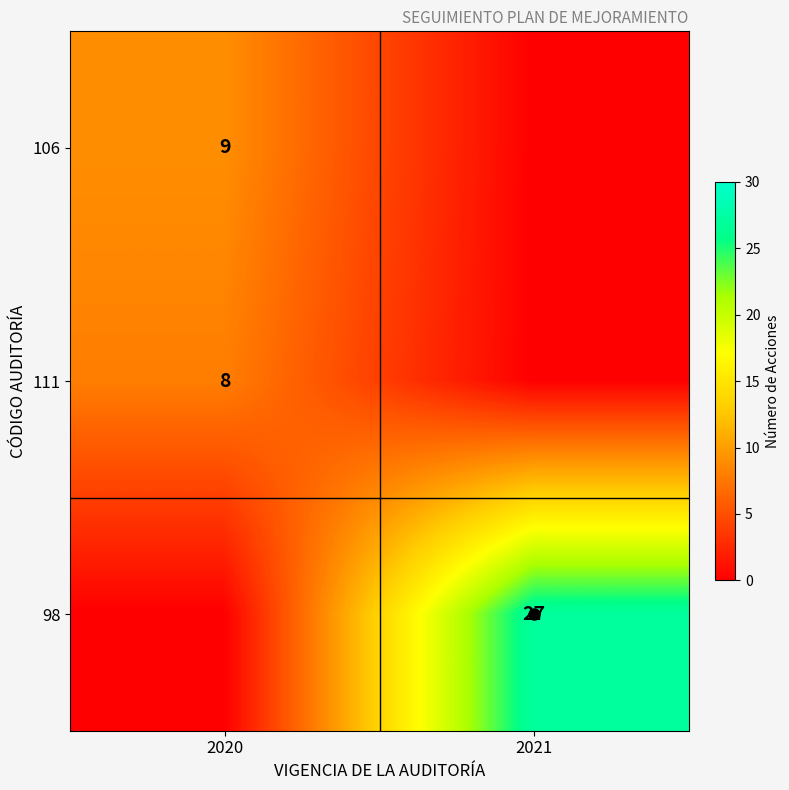

What is the greatest value displayed?

27